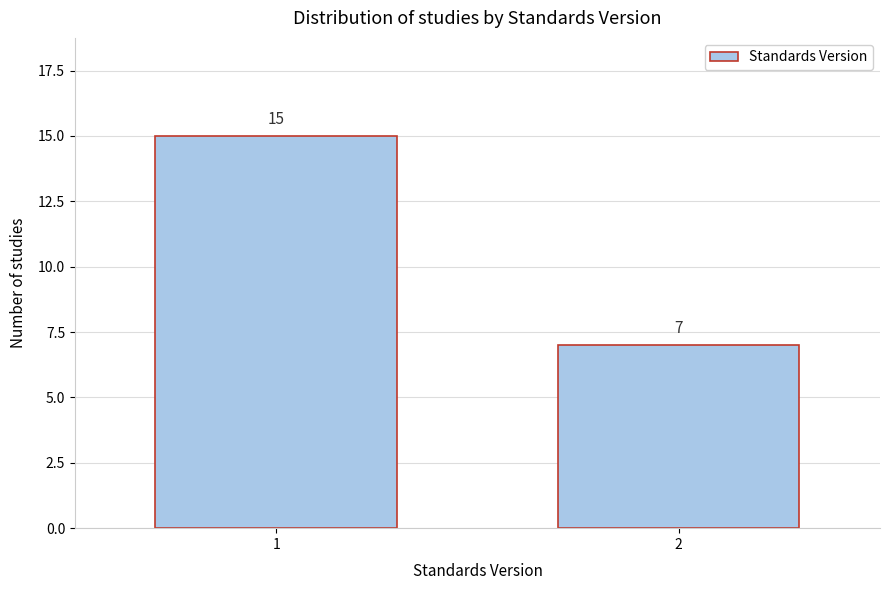

Reading left to right, list all the values displayed in this chart.

15	7